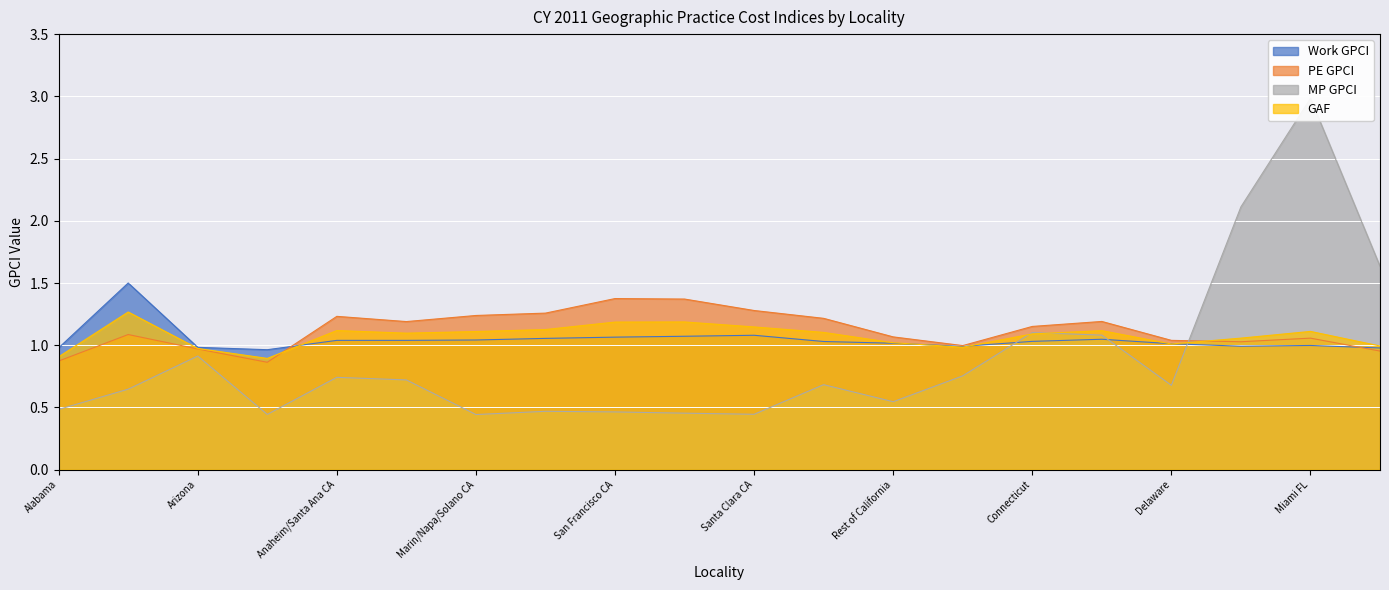

What position from the right is Alaska?

19